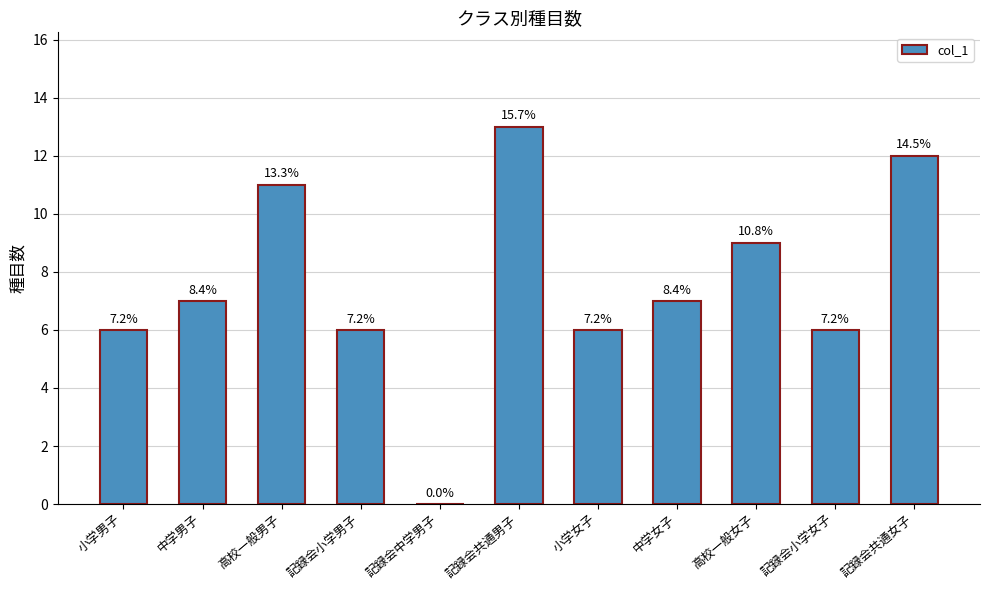

Is it true that the value at 小学女子 is 9?

False